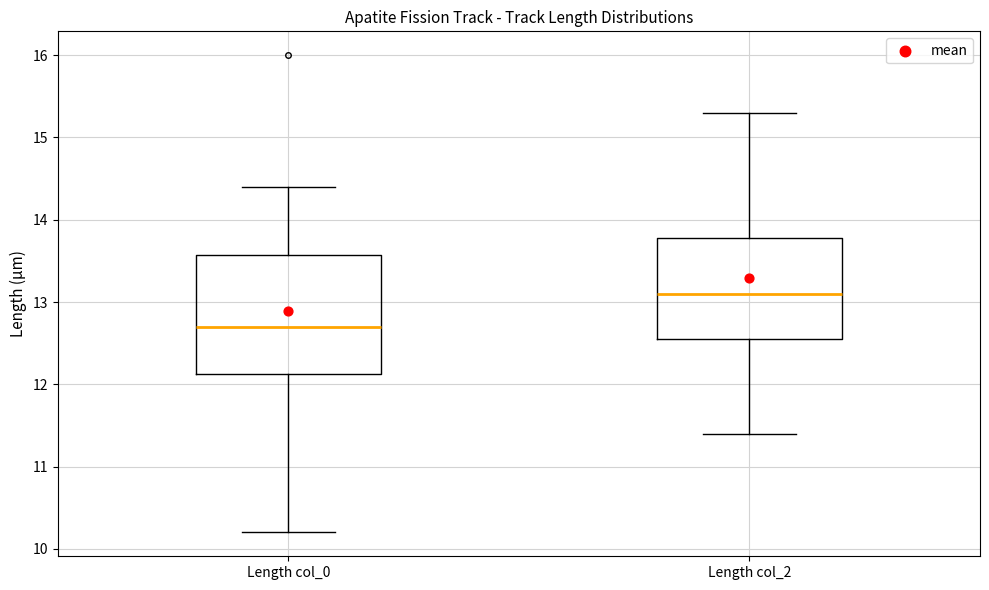

Reading left to right, transcribe this box plot: for each box, give where its median line is, the range the box spans, and where its two whiskers end, as read against the y-axis. The values are not printed on the chart, so give them approximately, as read against the axis.

Length col_0: median 12.7, box 12.1 to 13.6, whiskers 10.2 to 14.4
Length col_2: median 13.1, box 12.6 to 13.8, whiskers 11.4 to 15.3